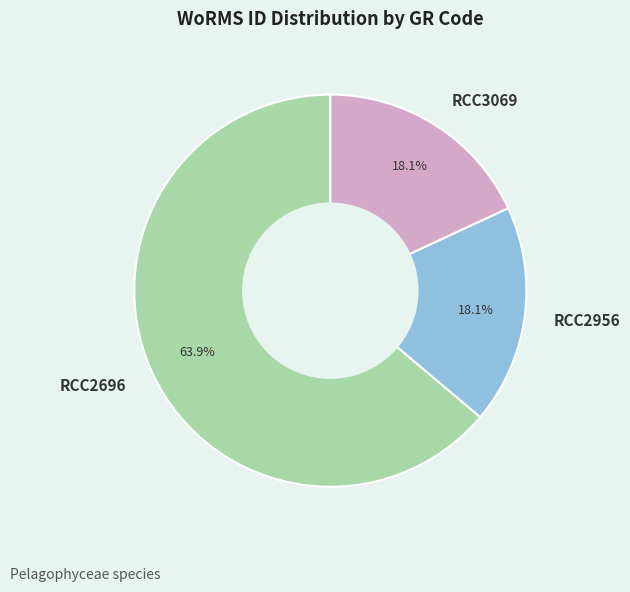

The RCC2696 slice represents 78% of the pie. True or false?

False